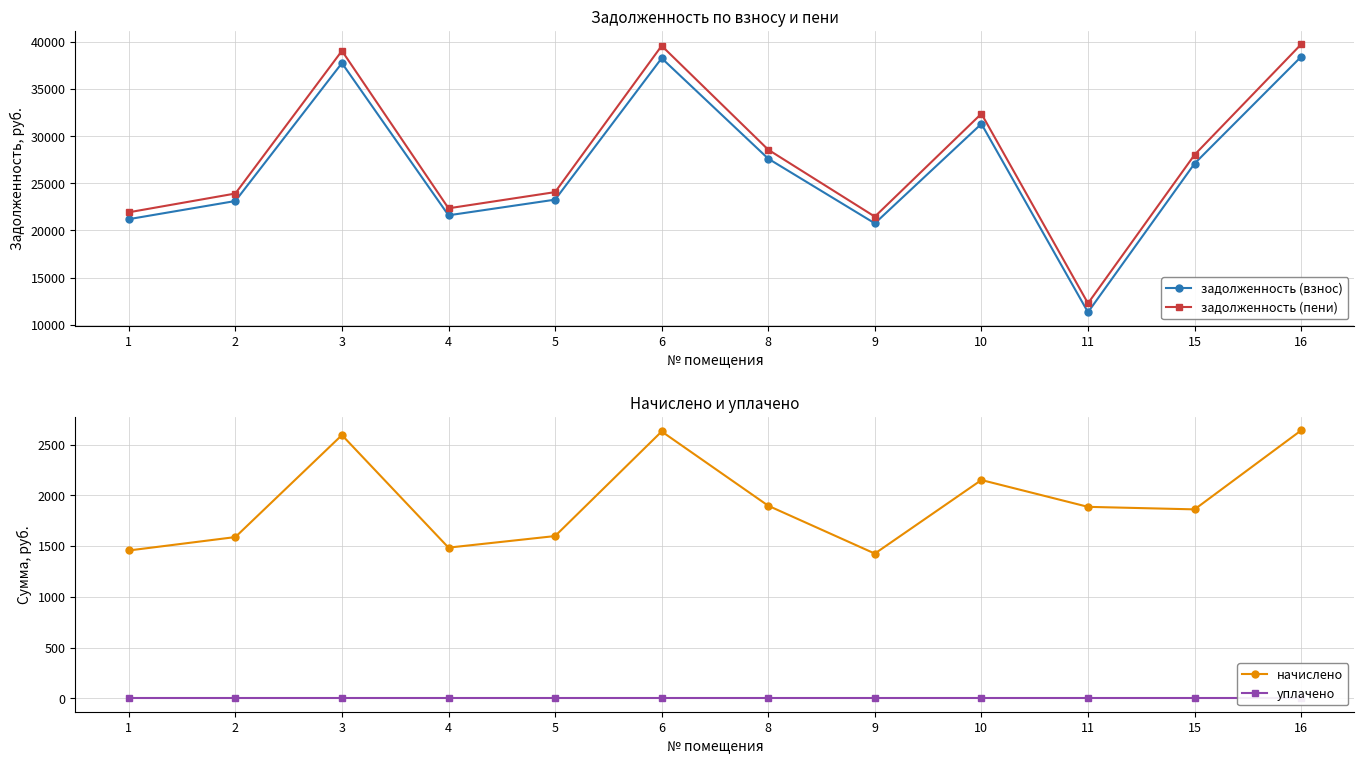

What is the value of the задолженность (взнос) point at the 8th from the left?

20755.5